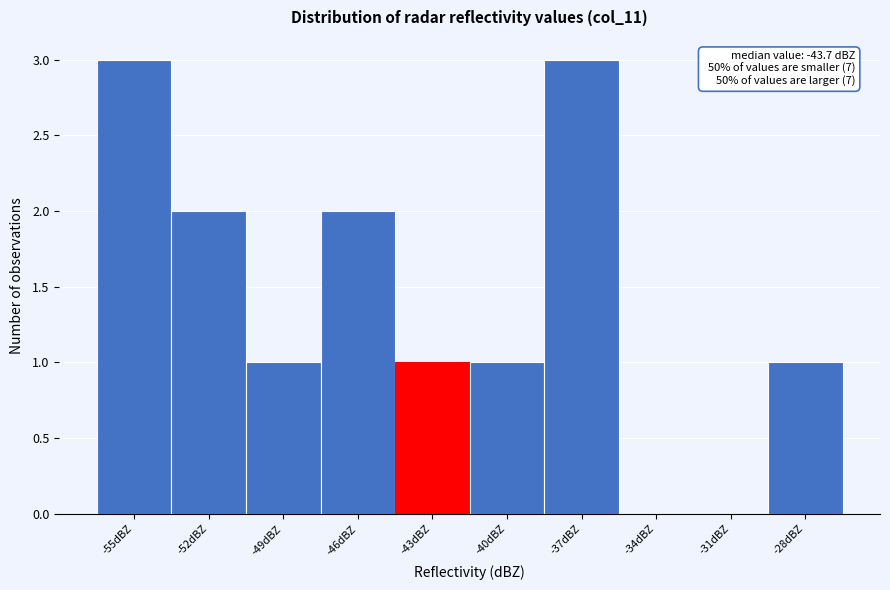

Reading left to right, what are all the values shown in this chart?

-55dBZ=3	-52dBZ=2	-49dBZ=1	-46dBZ=2	-43dBZ=1	-40dBZ=1	-37dBZ=3	-34dBZ=0	-31dBZ=0	-28dBZ=1